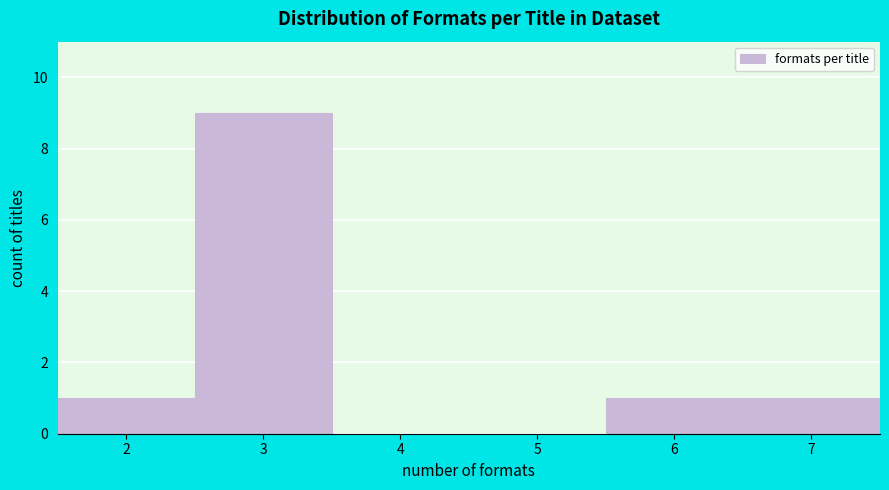

How tall is the bar that spans 5.5 to 6.5 on the x-axis? The values are not printed on the chart, so give them approximately, as read against the axis.

1